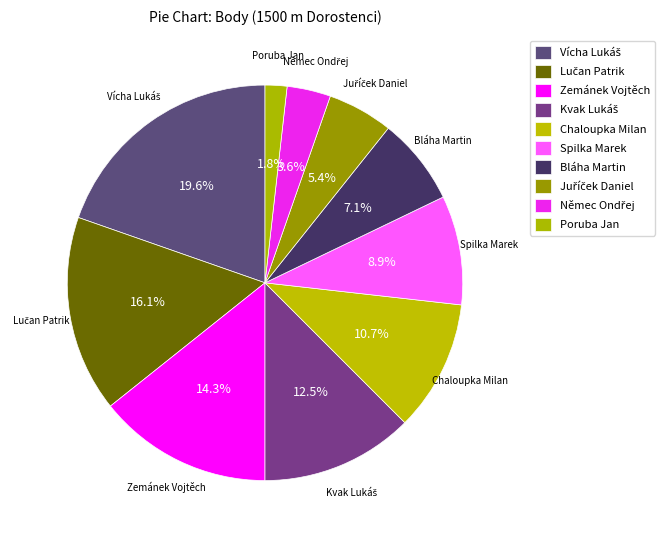

Do Juříček Daniel and Lučan Patrik together represent more than half of the pie?

No